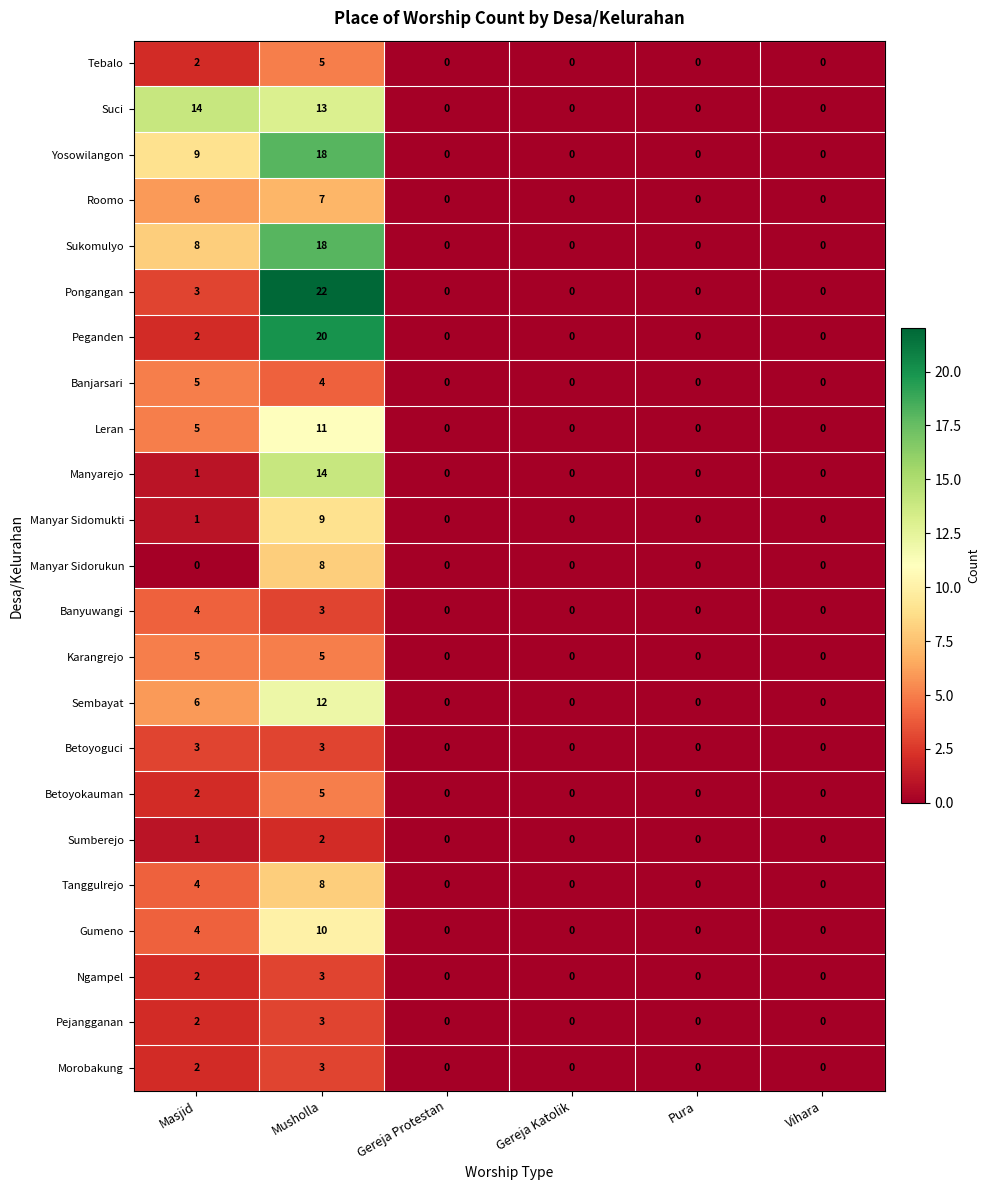

Which label corresponds to the largest value in the chart?

Musholla